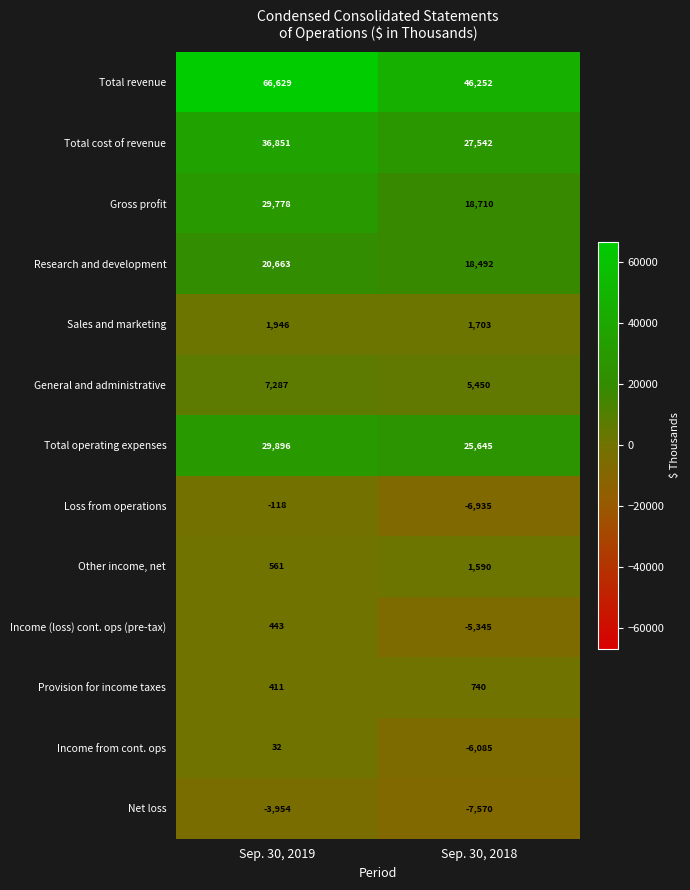

The value of Net loss at Sep. 30, 2019 is -3954. True or false?

True